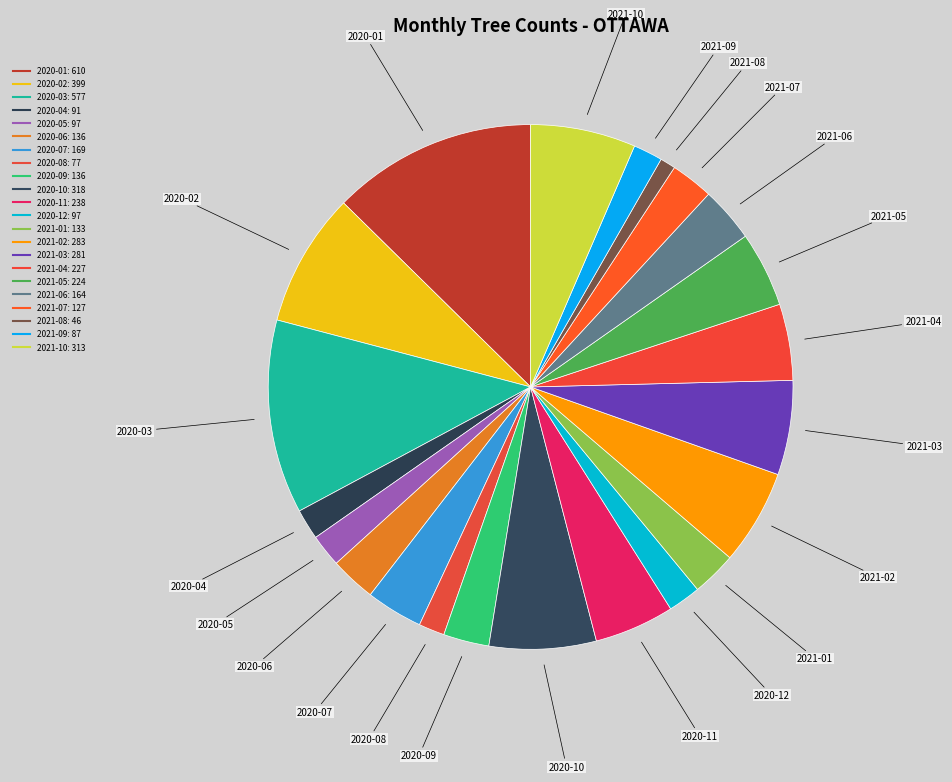

How many segments does this pie chart have?

22